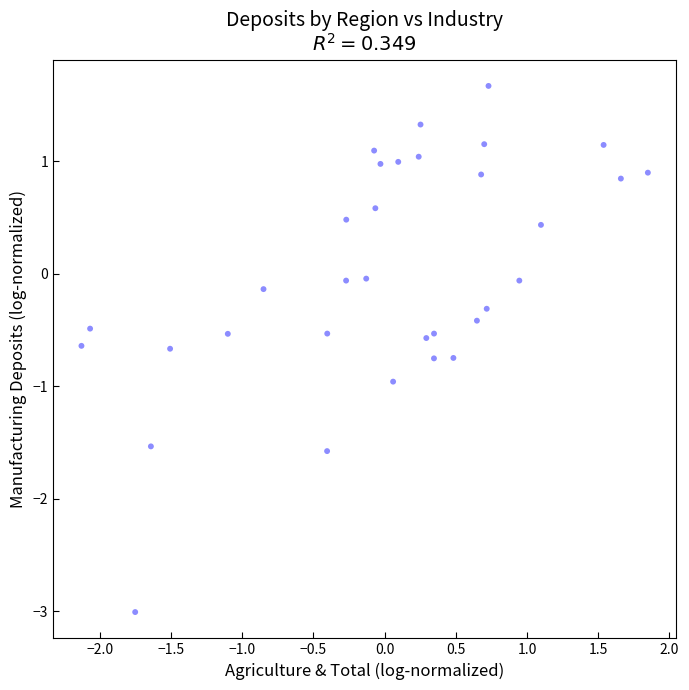

What is the range of Y values (max minus min)?

4.7